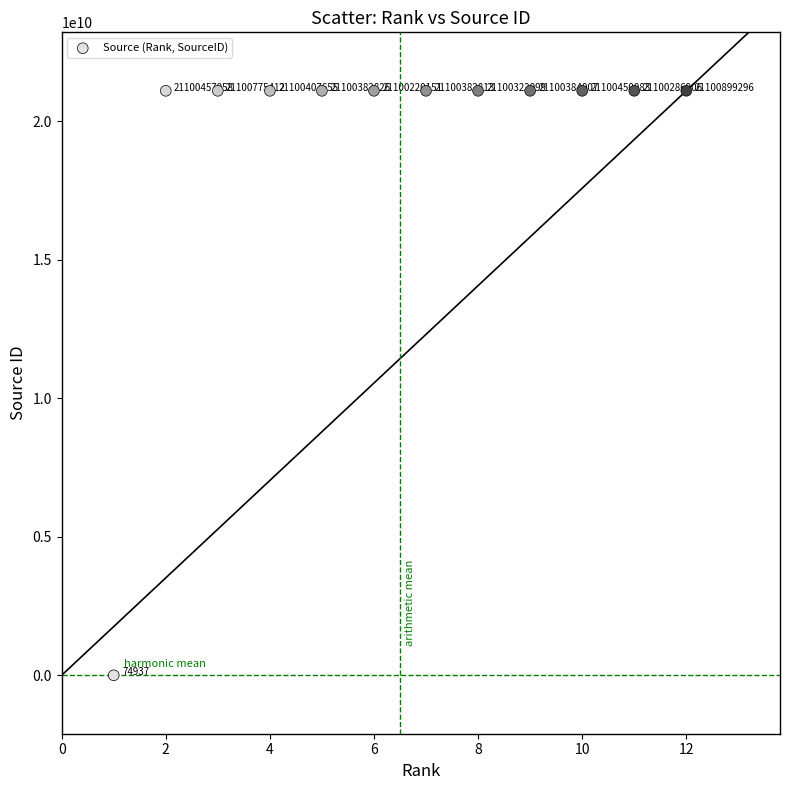

What is the average Y value?

19342086937